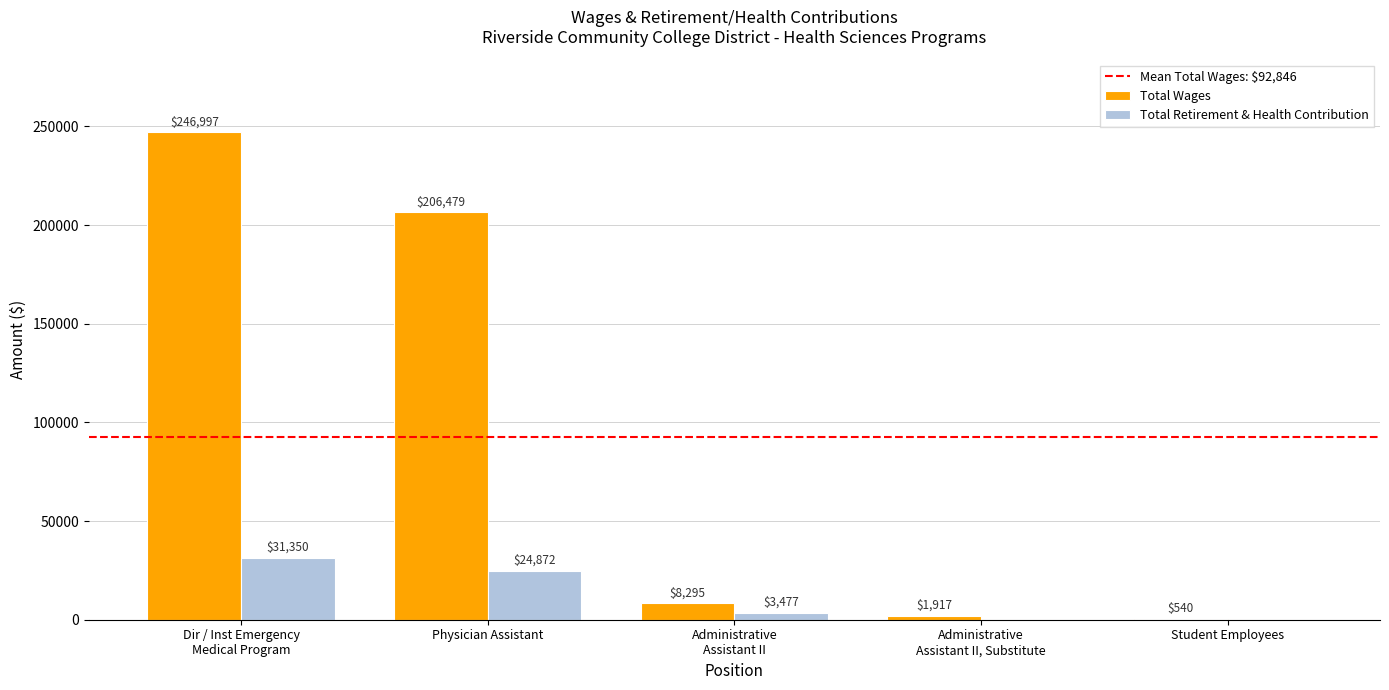

What is the maximum value for Total Wages?

246997